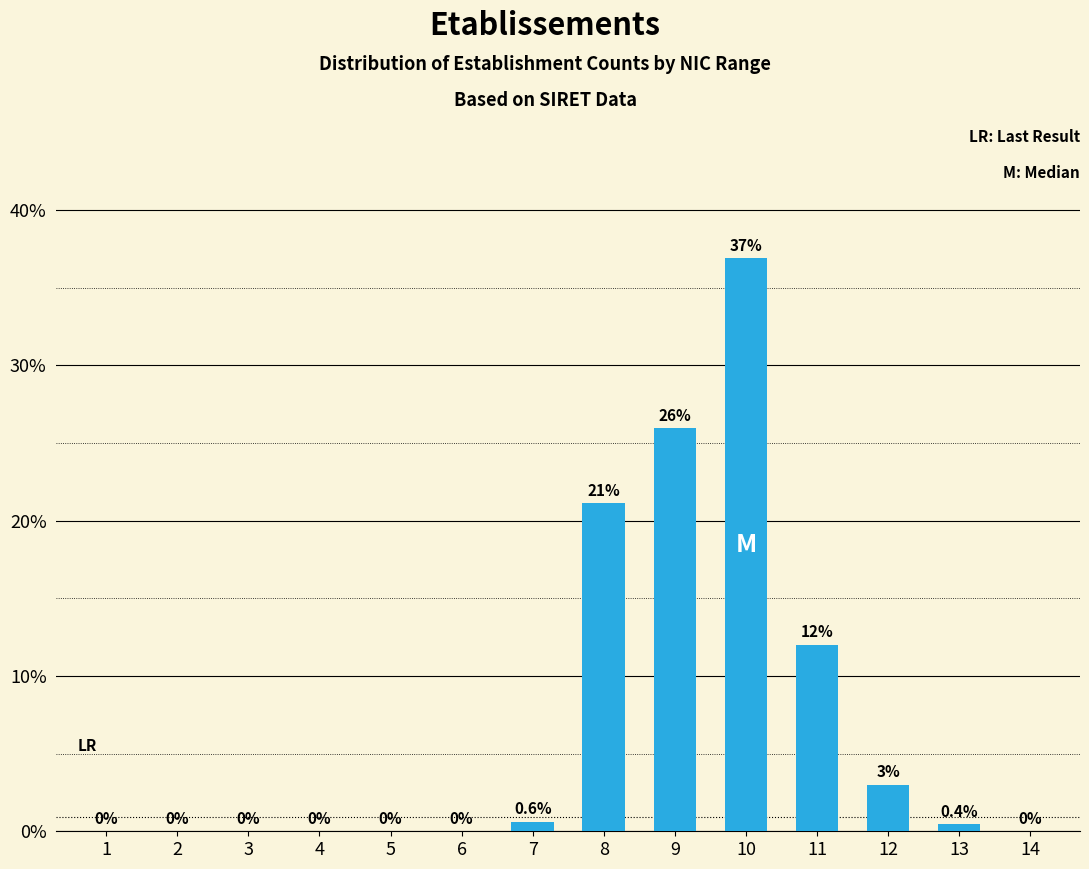

Reading left to right, transcribe all the data shown in this chart.

1=0.0	2=0.0	3=0.0	4=0.0	5=0.0	6=0.0	7=0.6	8=21.1	9=25.9	10=36.9	11=12.0	12=3.0	13=0.4	14=0.0